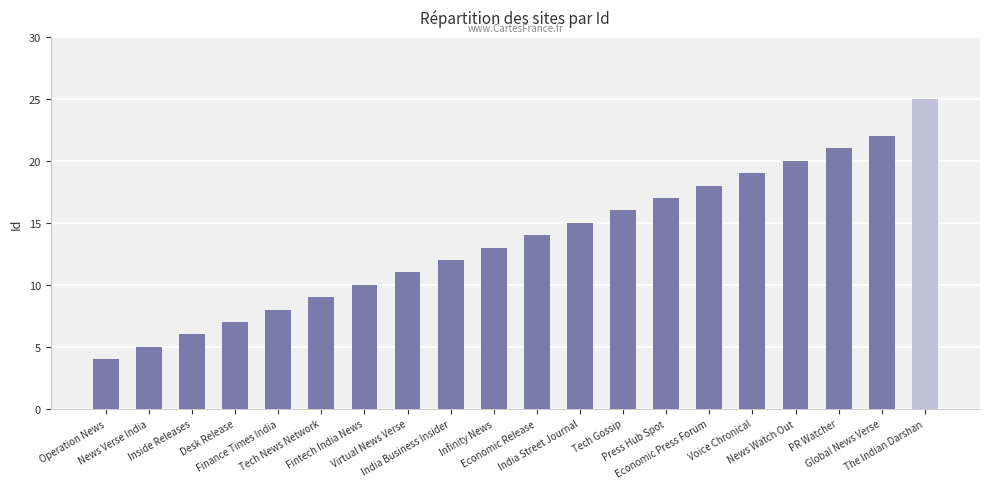

What position from the left is Operation News?

1